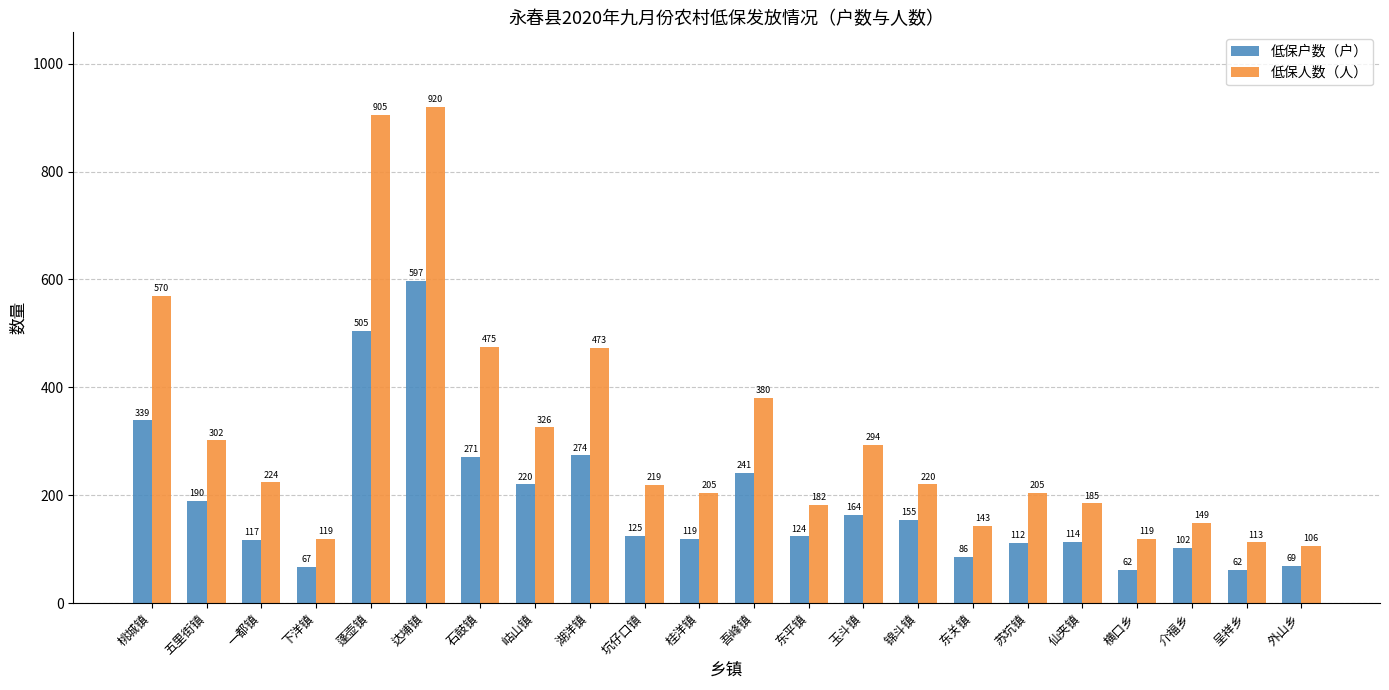

What are all the series names shown in the legend?

低保户数（户）, 低保人数（人）